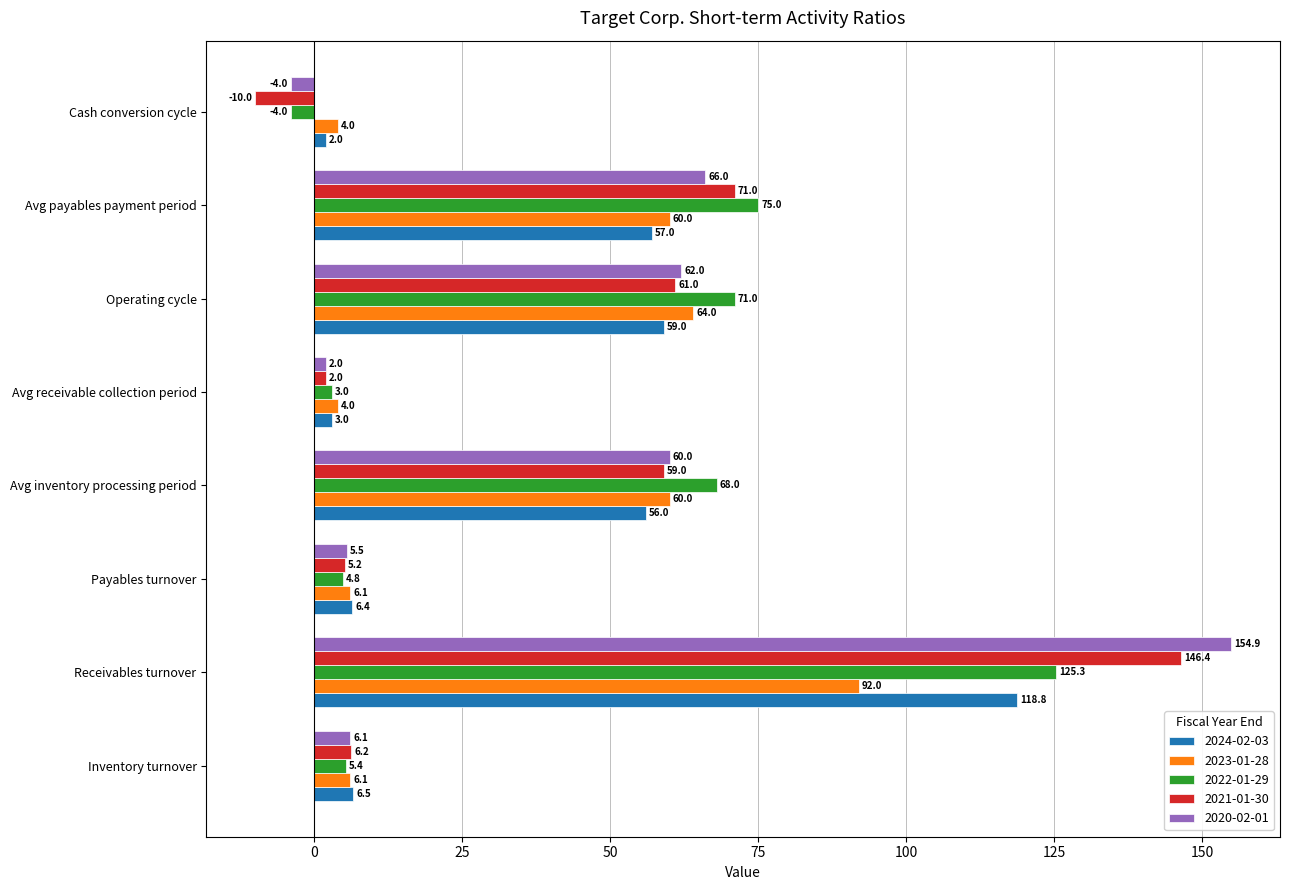

Which series has the largest range (max minus min)?

2020-02-01